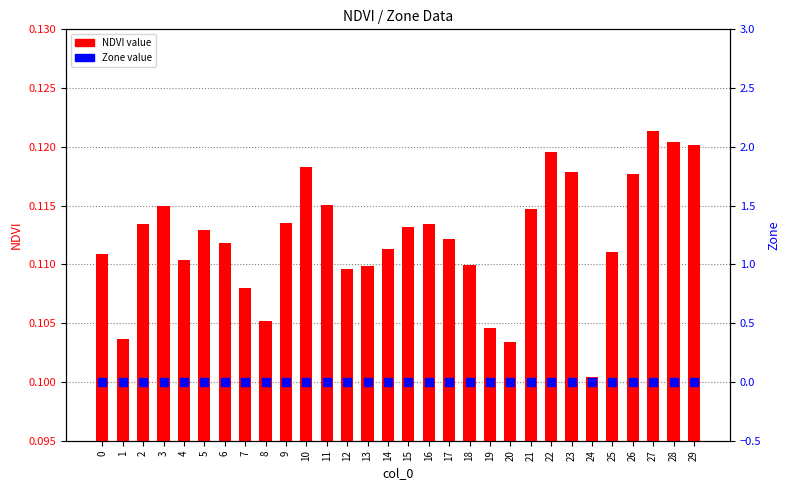

Which series has the largest total across all categories?

NDVI value